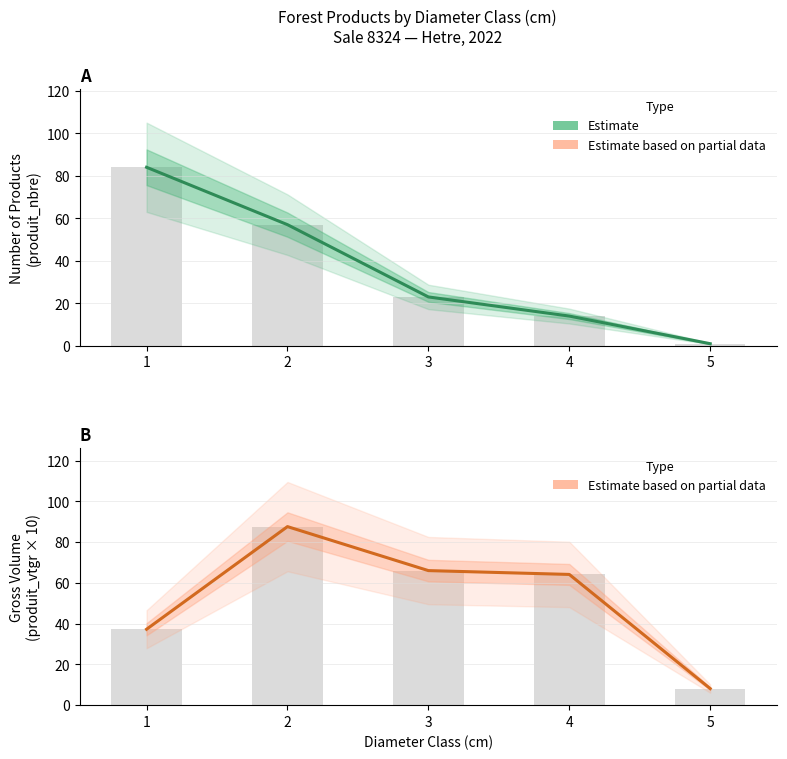

True or false: produit_vtgr (Estimate based on partial data) has a value of 52.5 at 1.

False